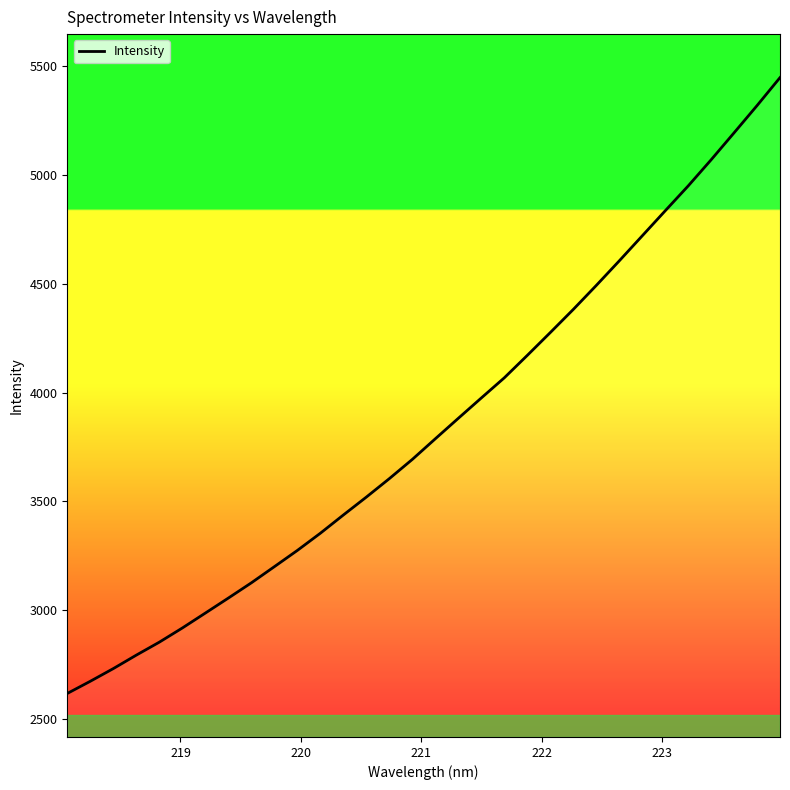

What is the difference between the maximum and minimum values?

2831.4